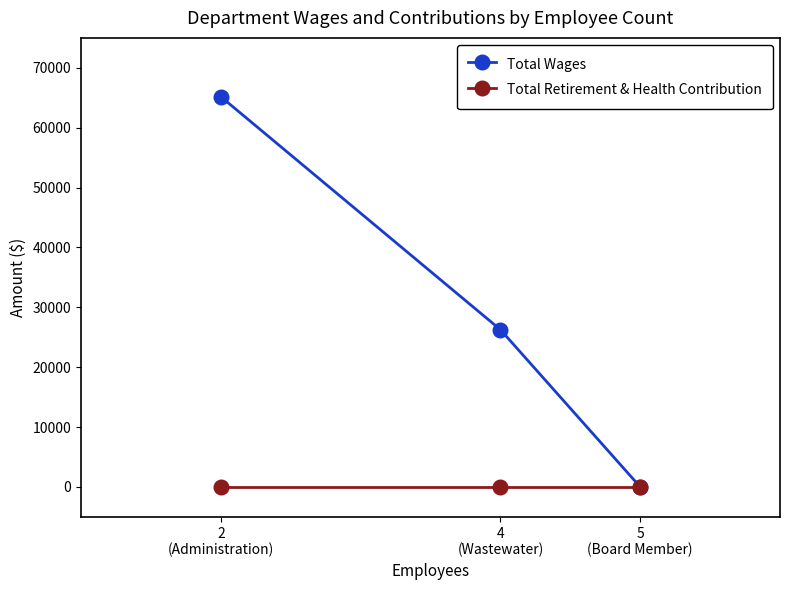

Reading left to right, transcribe all the data shown in this chart.

Total Wages: 65178	26265	0
Total Retirement & Health Contribution: 0	0	0